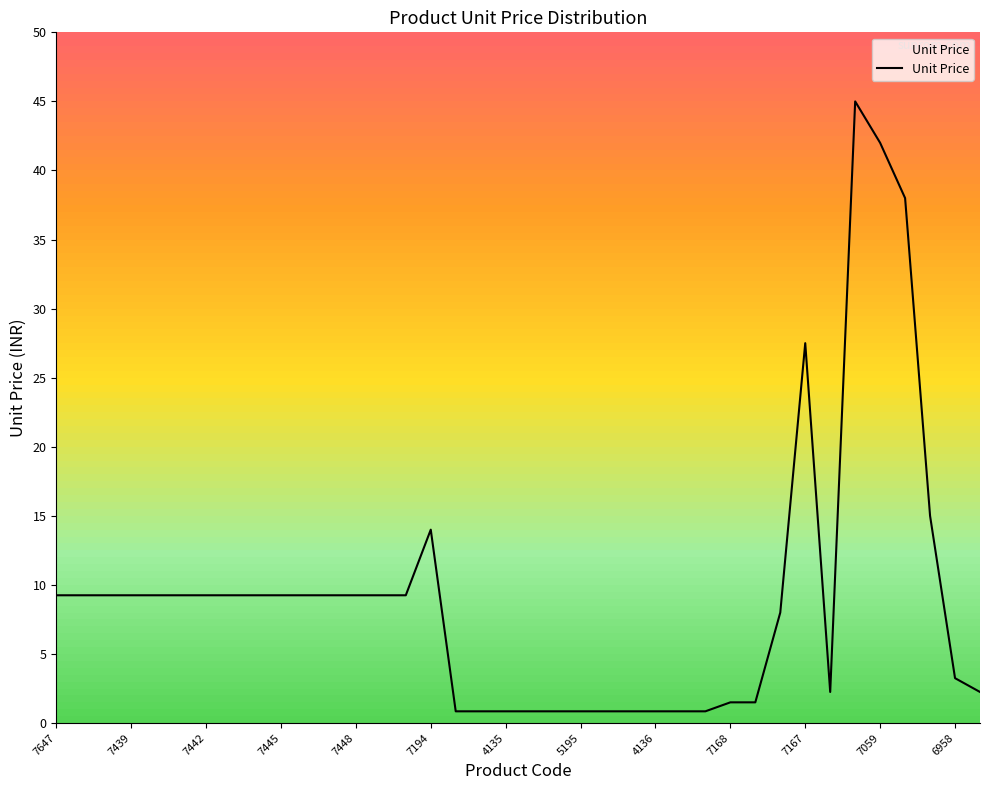

What is the maximum value shown in the chart?

45.0